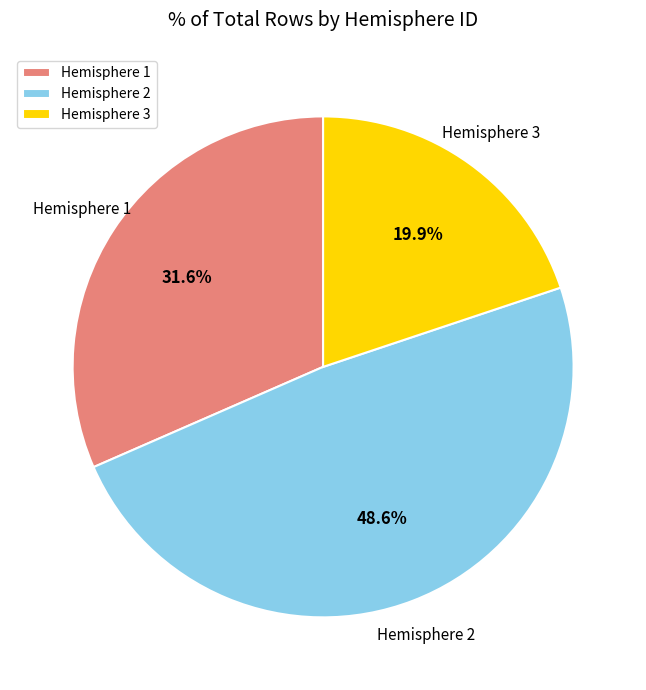

Which slice is the largest?

Hemisphere 2